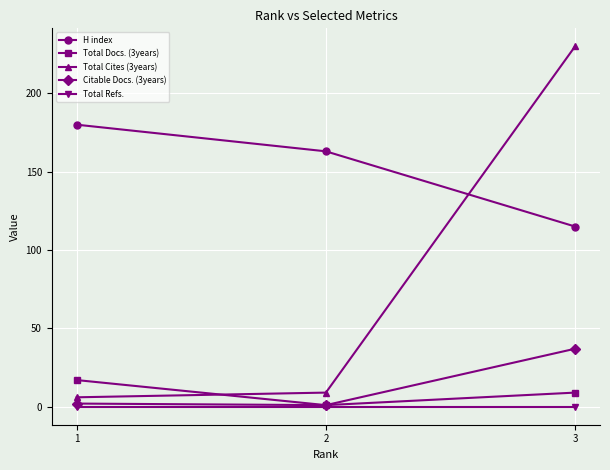

What is the average value of the H index series?

153